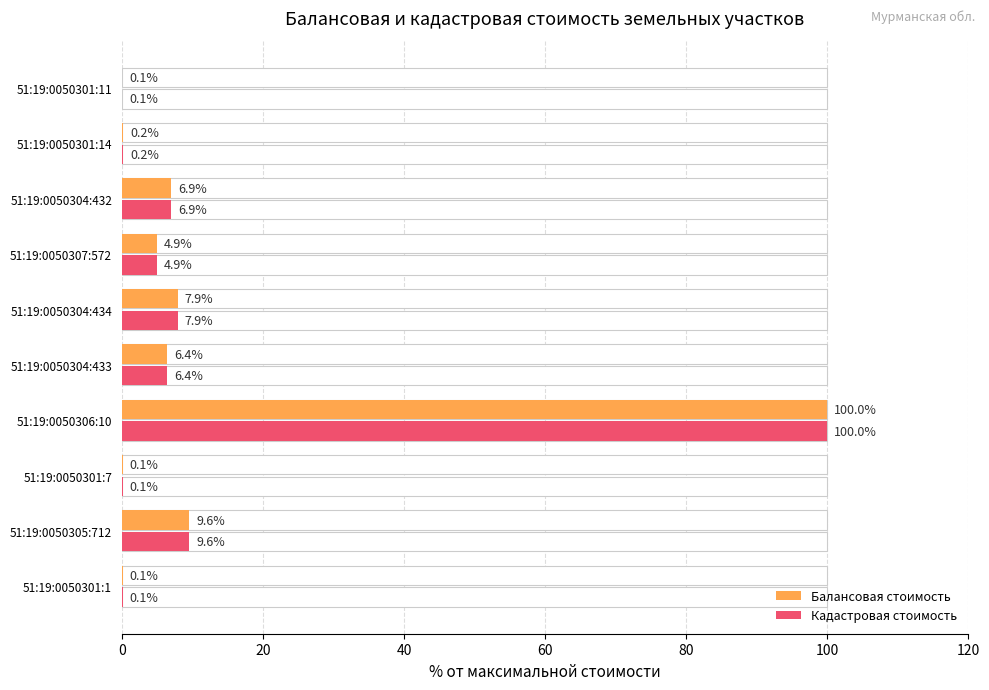

What is the value of the Кадастровая стоимость bar at the 8th from the left?

6.9